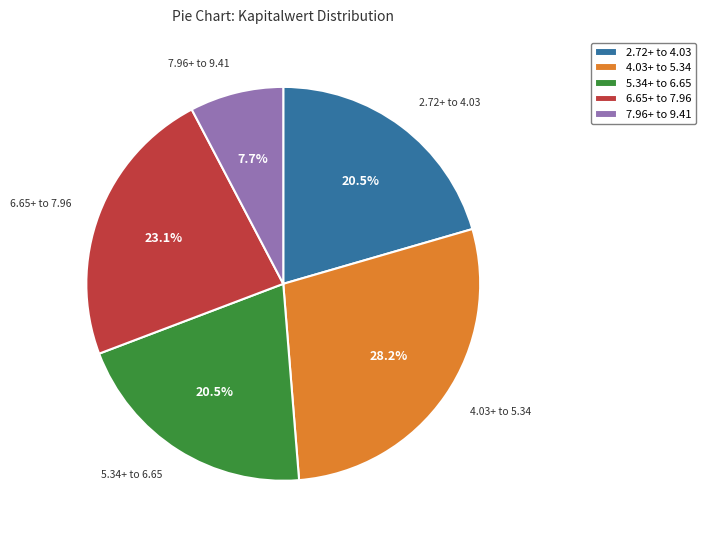

To the nearest percent, what is the difference between the largest and smallest slice percentages?

21%